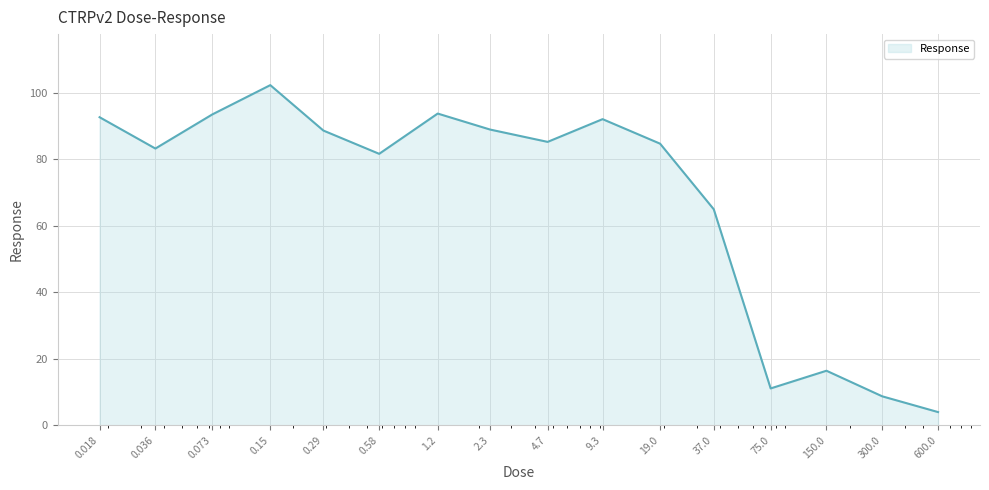

What is the label of the 4th point from the right?

75.0